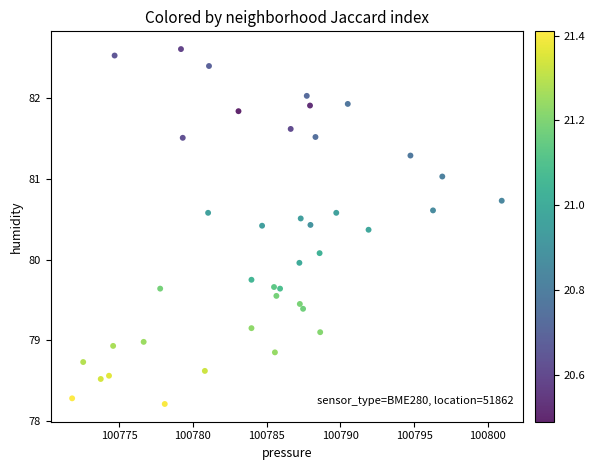

What is the range of X values (max minus min)?

29.1